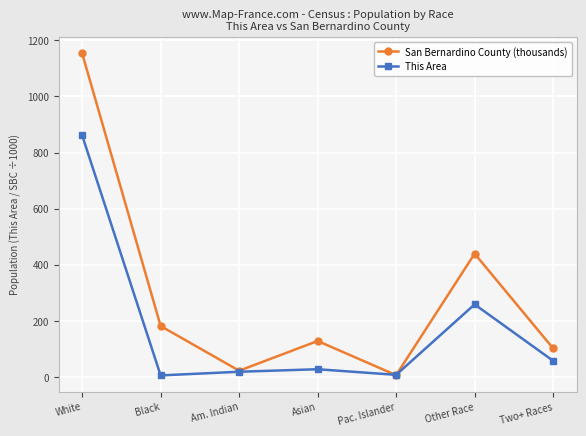

What position from the right is Black?

6